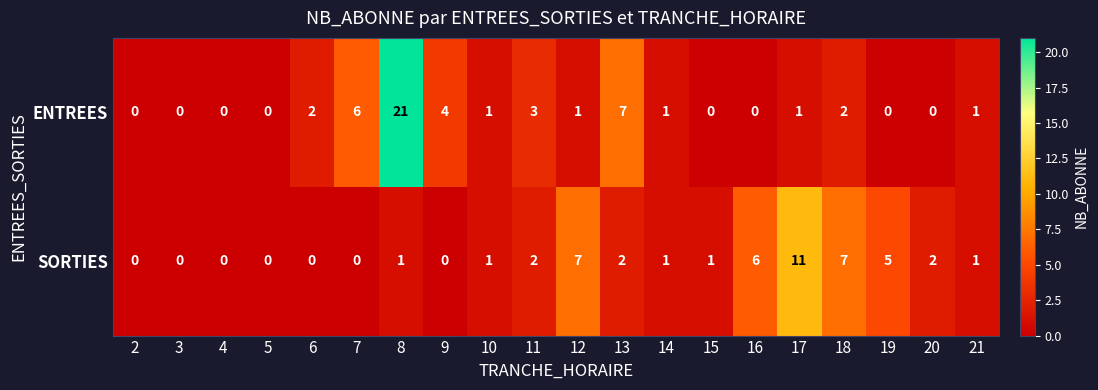

Where does the ENTREES series first go above 1?

6